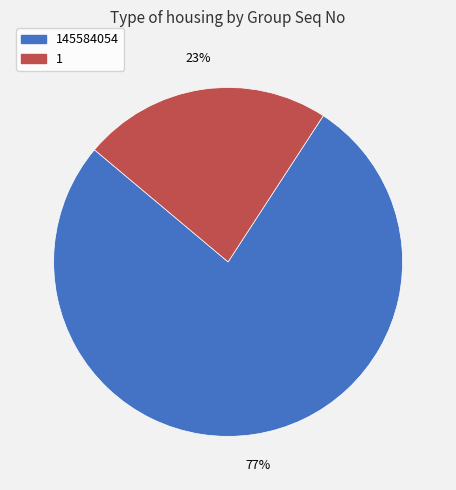

To the nearest percent, what is the difference between the largest and smallest slice percentages?

54%